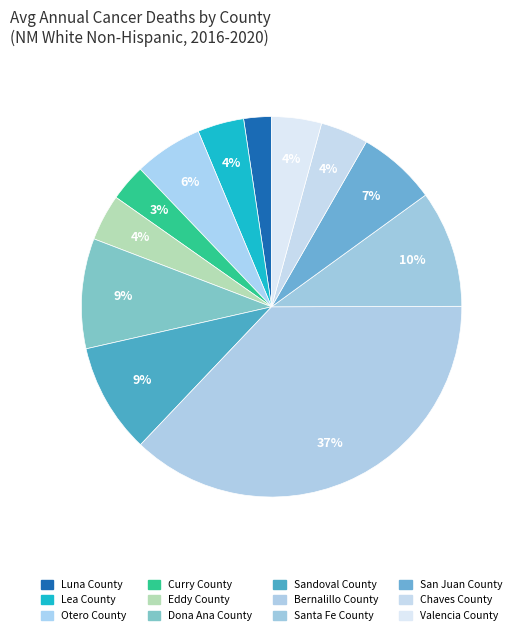

True or false: Sandoval County accounts for 1% of the total.

False